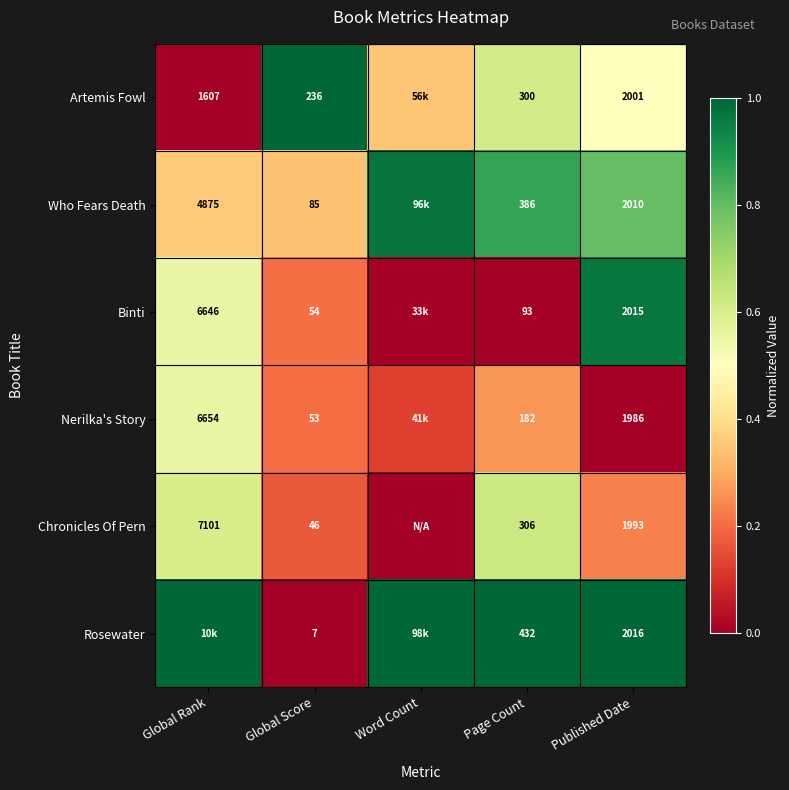

Is the value of Rosewater at Page Count greater than the value of Who Fears Death at Global Rank?

No